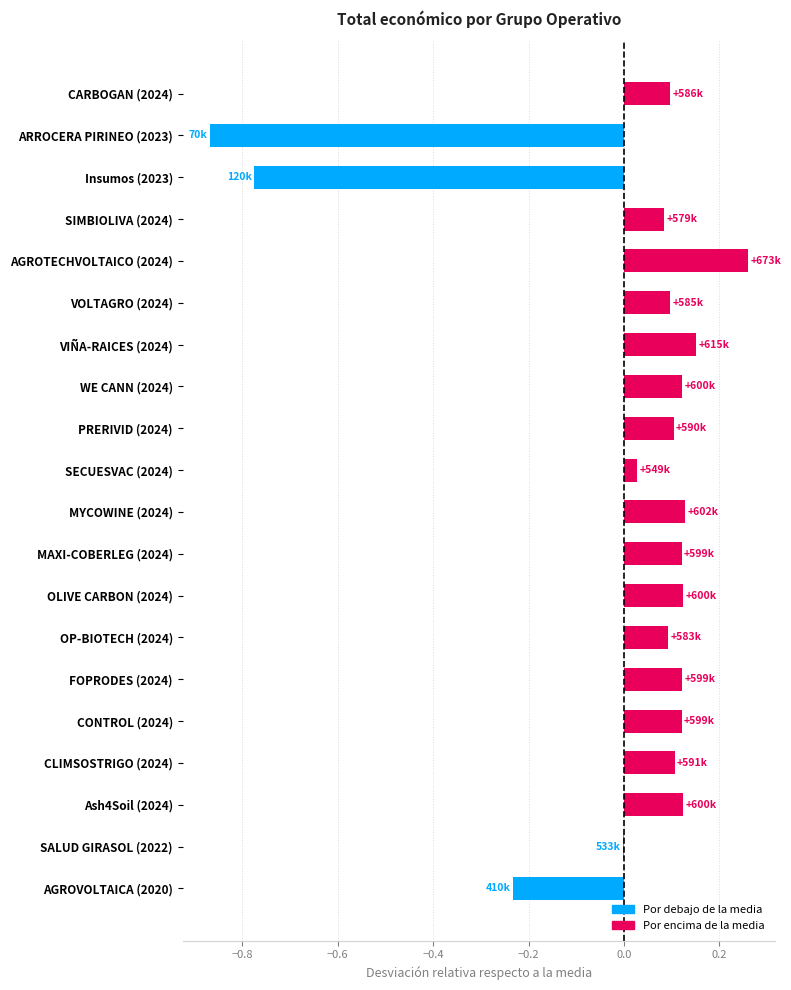

The value at ARROCERA PIRINEO (2023) is -1.5. True or false?

False